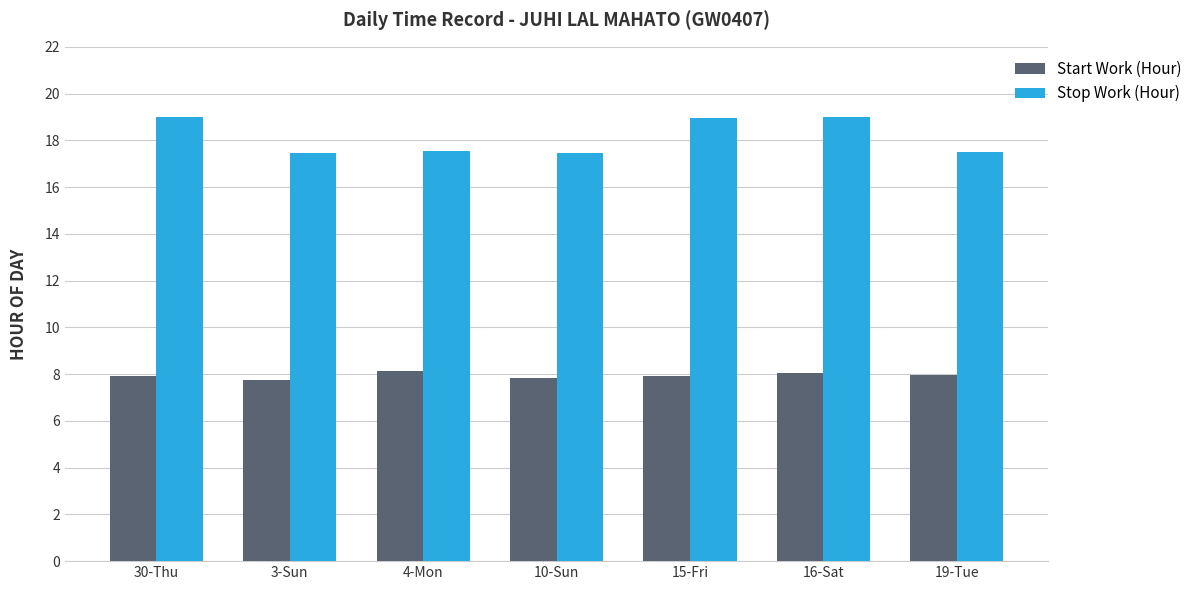

What position from the right is 3-Sun?

6